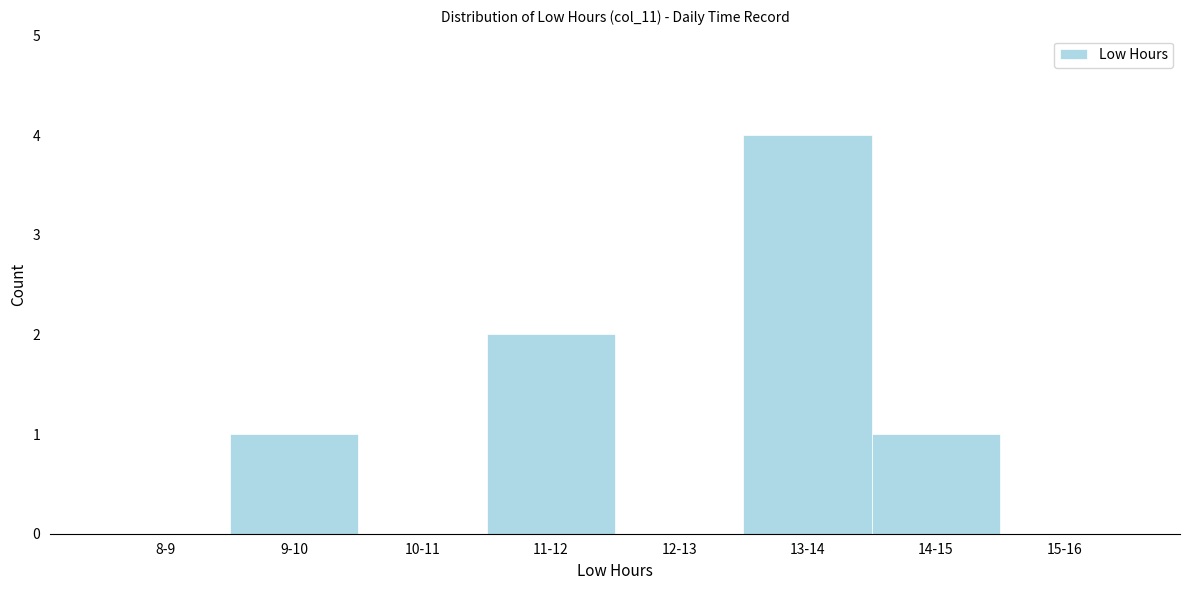

Reading left to right, extract all data points from this chart.

8-9=0	9-10=1	10-11=0	11-12=2	12-13=0	13-14=4	14-15=1	15-16=0